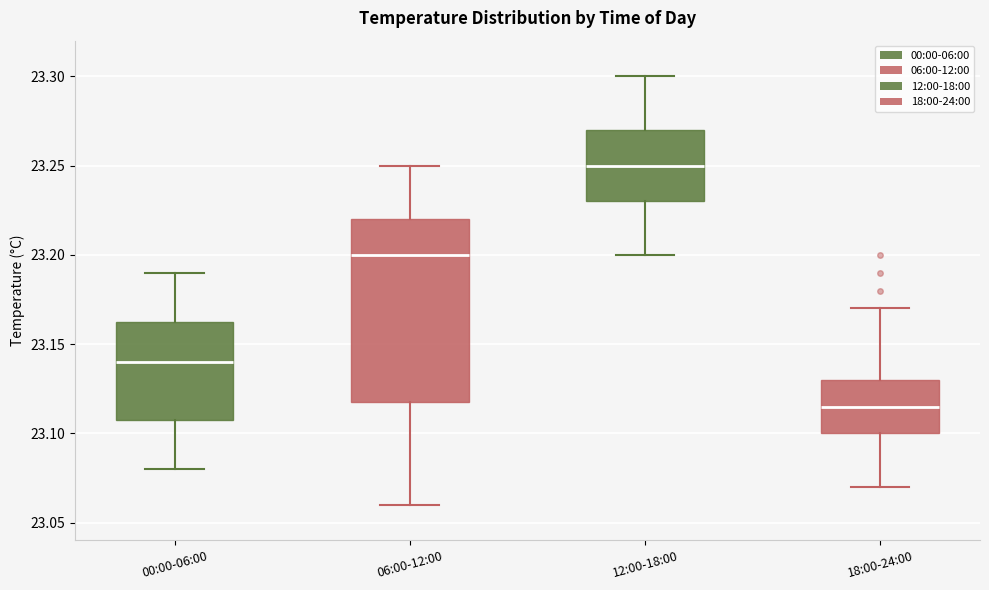

Reading left to right, transcribe this box plot: for each box, give where its median line is, the range the box spans, and where its two whiskers end, as read against the y-axis. The values are not printed on the chart, so give them approximately, as read against the axis.

00:00-06:00: median 23.140, box 23.110 to 23.165, whiskers 23.080 to 23.190
06:00-12:00: median 23.200, box 23.120 to 23.220, whiskers 23.060 to 23.250
12:00-18:00: median 23.250, box 23.230 to 23.270, whiskers 23.200 to 23.300
18:00-24:00: median 23.115, box 23.100 to 23.130, whiskers 23.070 to 23.170